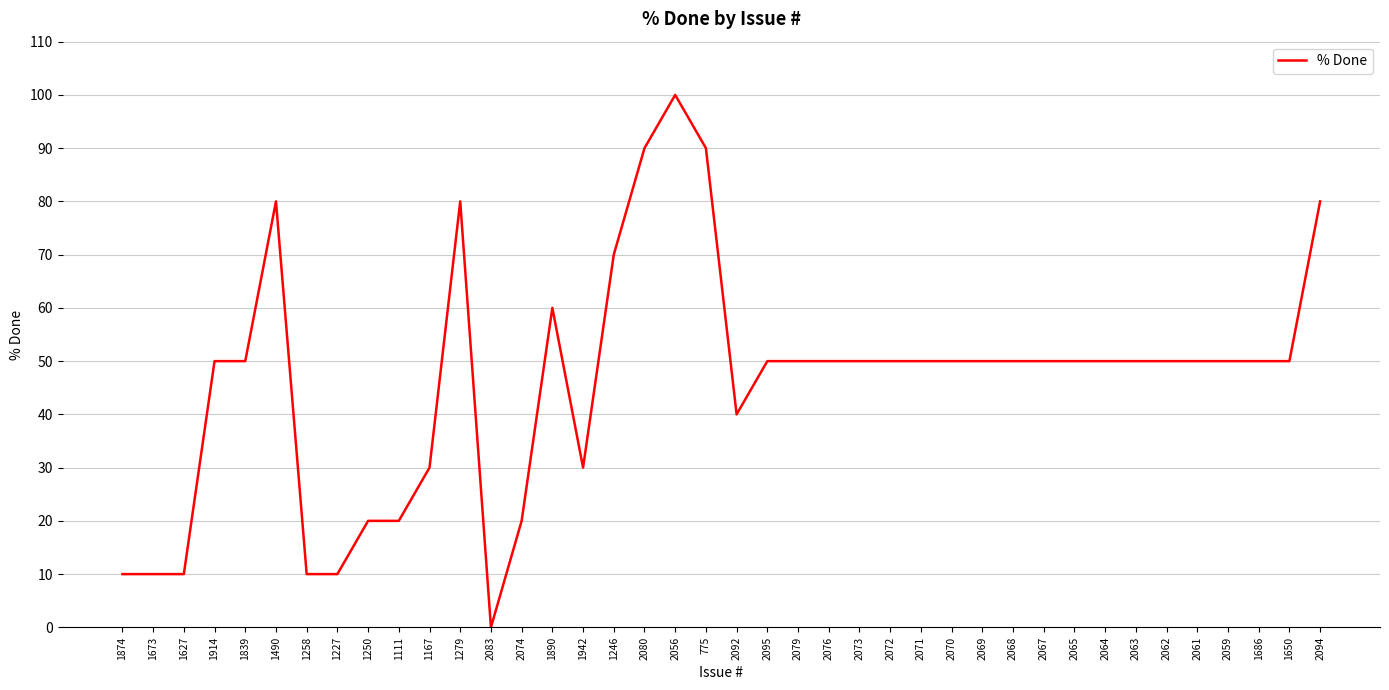

Count the number of categories in the chart.

40